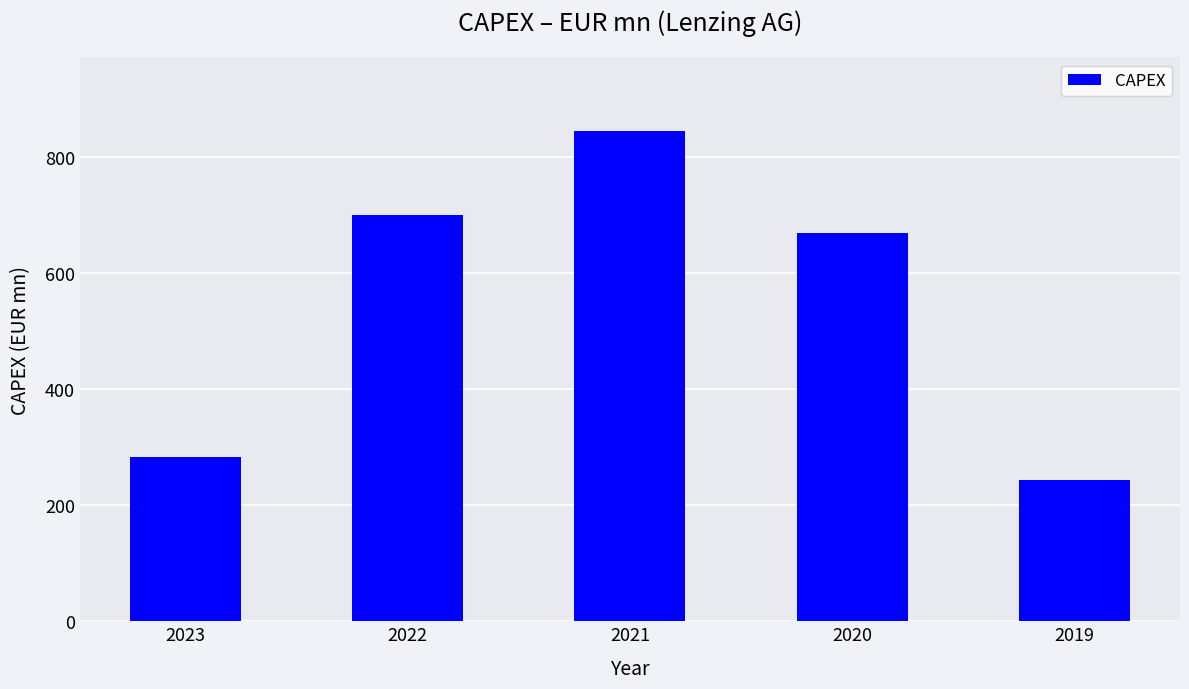

Reading right to left, what are all the values shown in this chart?

244.0	668.8	844.3	698.9	283.6